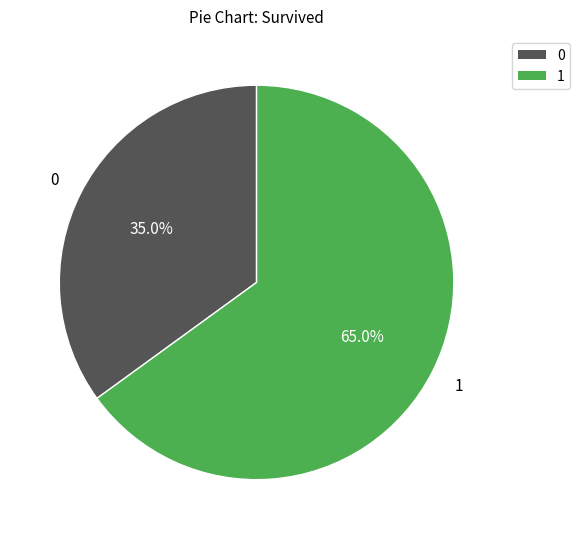

Is there a majority slice in this chart?

Yes